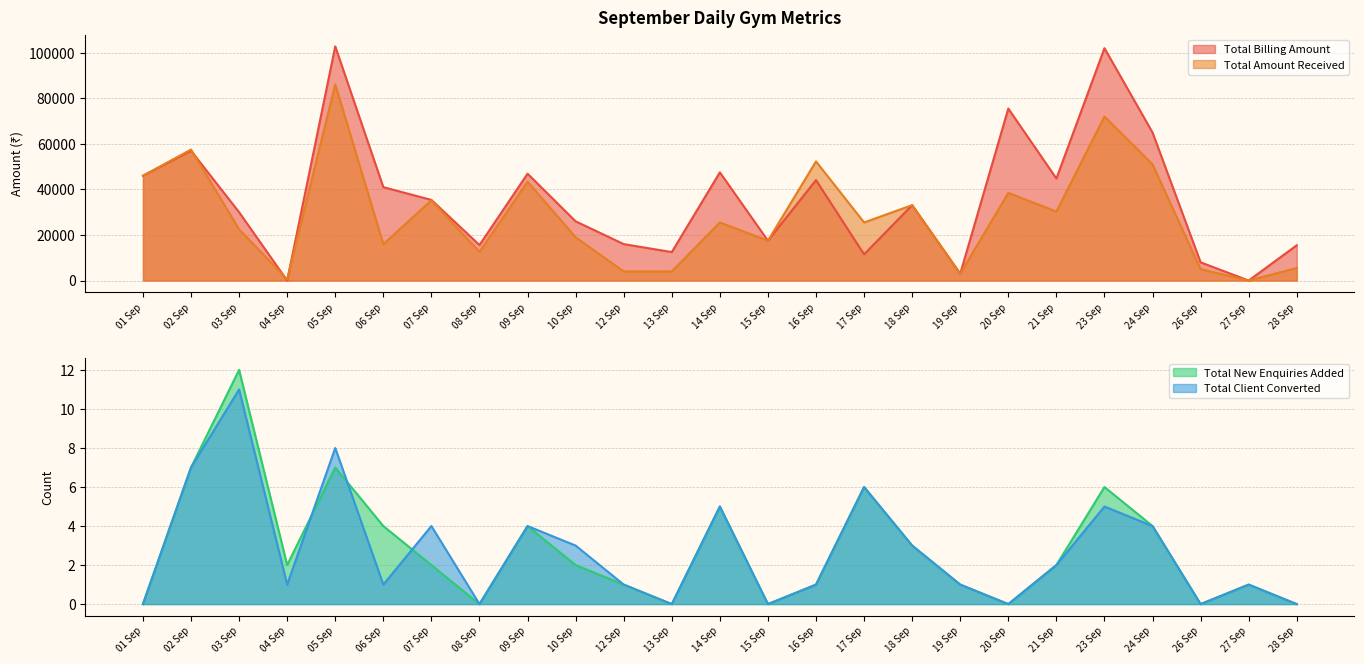

Is the value of Total Billing Amount at 18 Sep greater than the value of Total New Enquiries Added at 02 Sep?

Yes